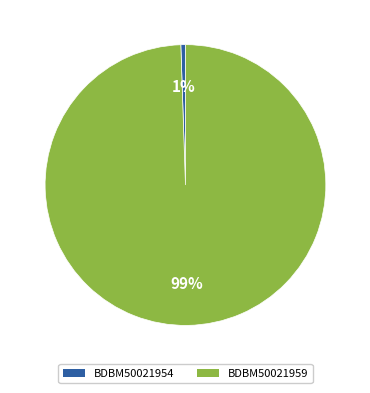

Rank the categories by value from lowest to highest.

BDBM50021954, BDBM50021959